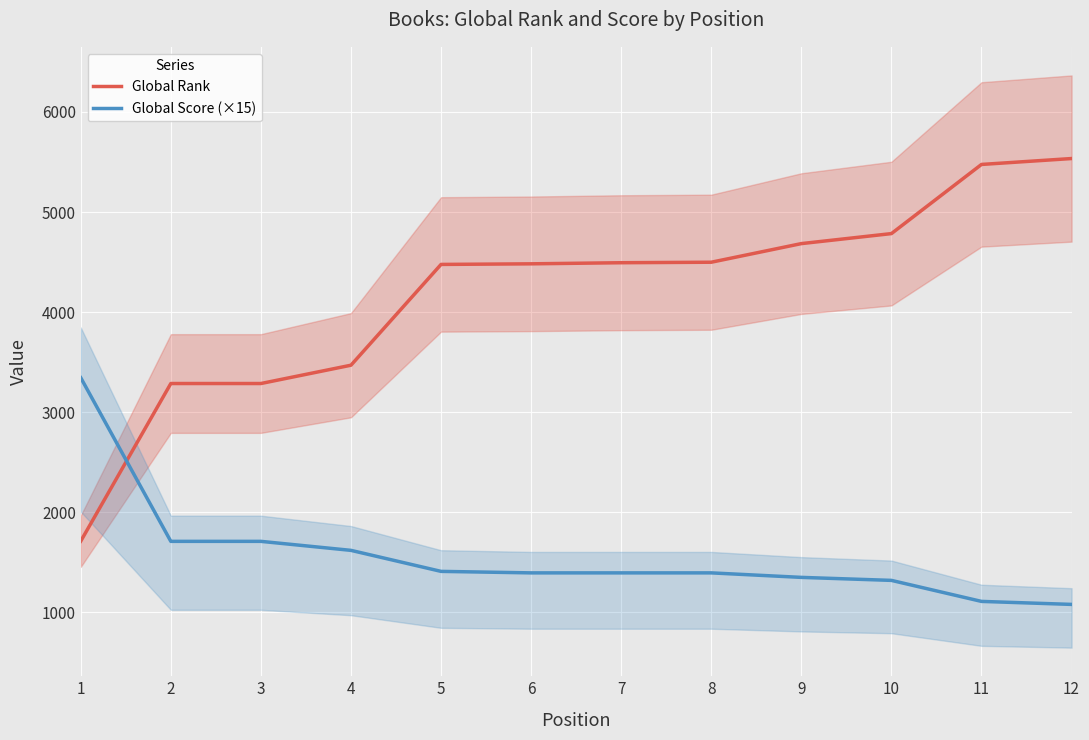

What is the difference between the maximum and minimum values in the Global Rank series?

3823